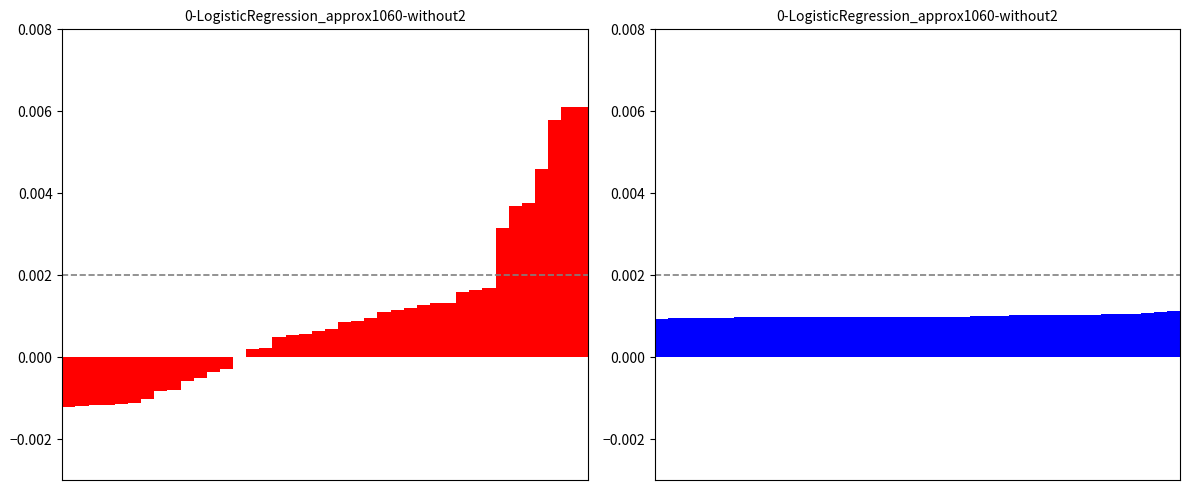

The value of SDS_P2 at 1 is 0.0. True or false?

False